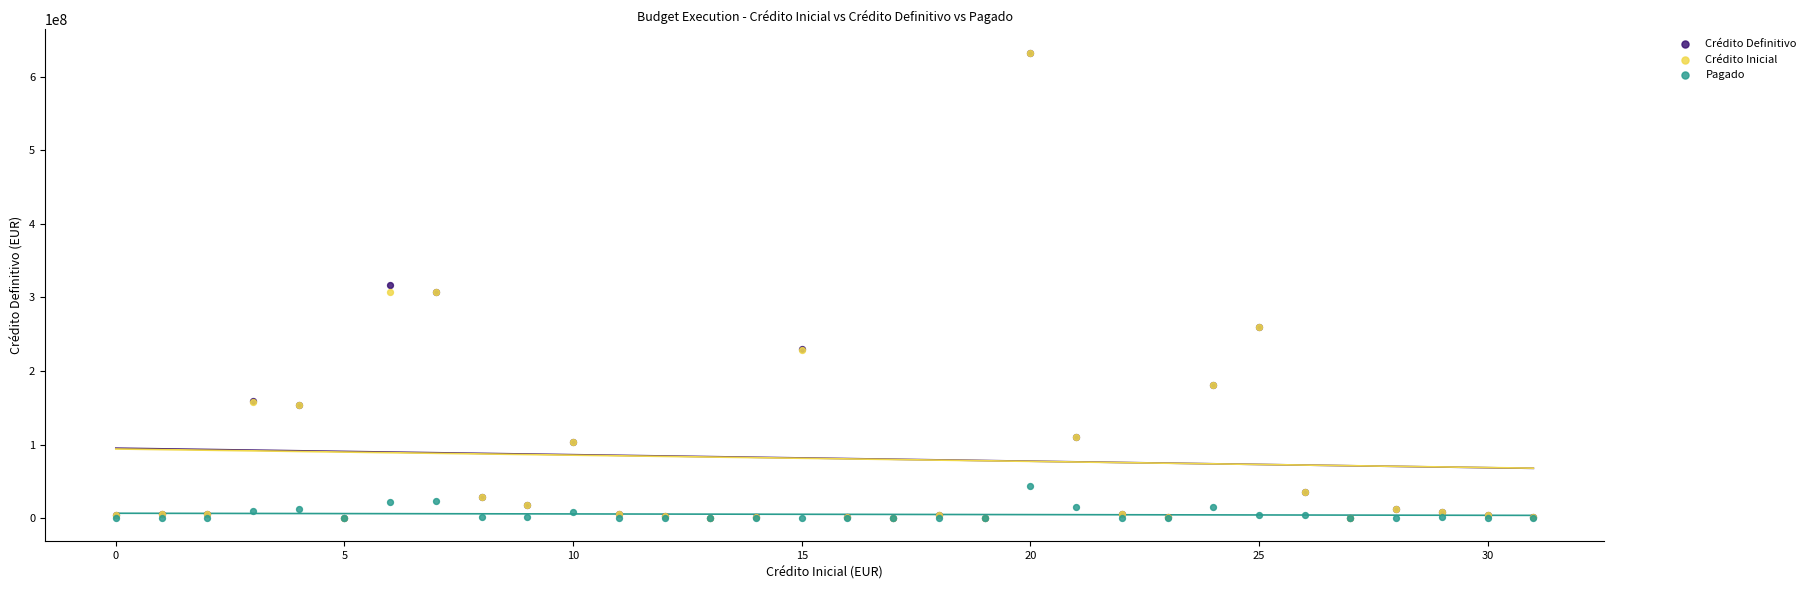

What are all the series names shown in the legend?

Crédito Definitivo, Crédito Inicial, Pagado